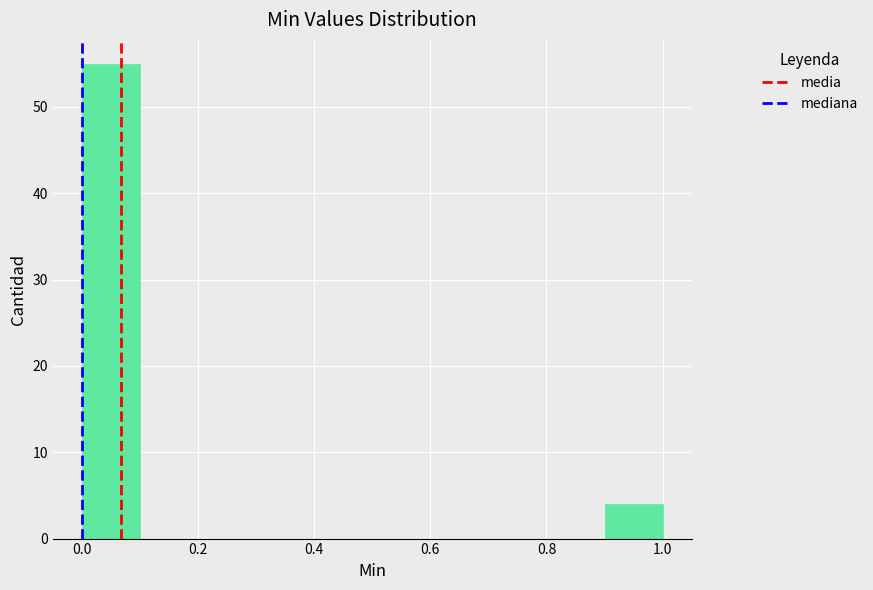

Over which range of the x-axis is the bar tallest?

0.0 to 0.1